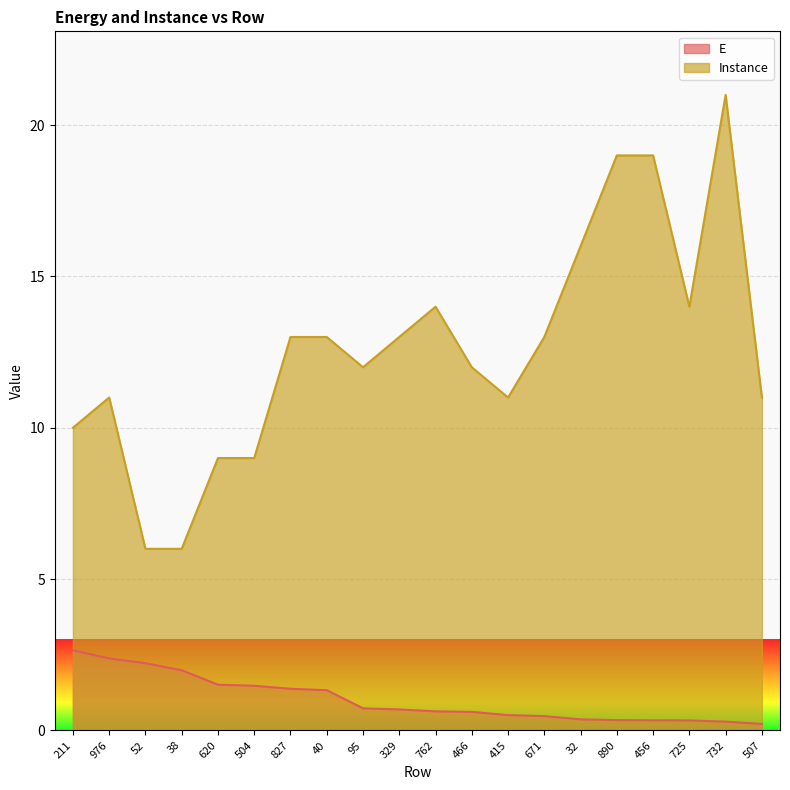

Between 415 and 211, which is larger?

211